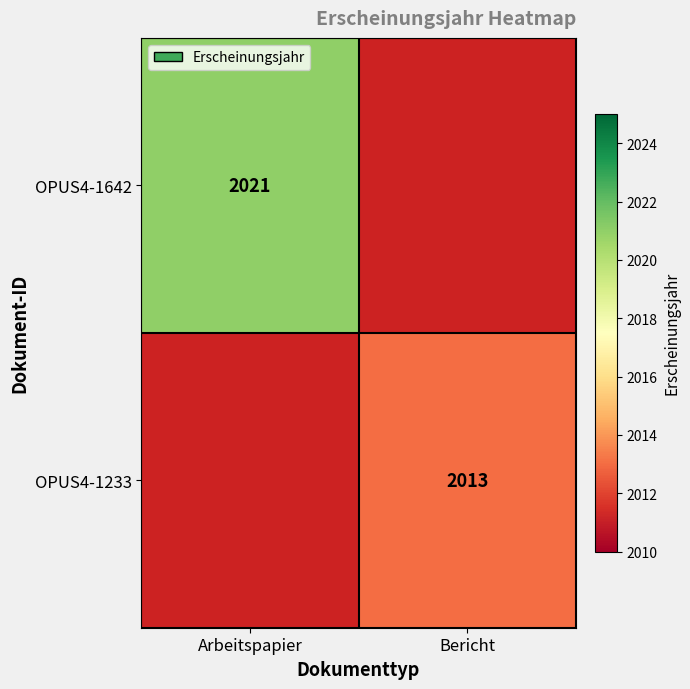

The OPUS4-1233 series shows 578 at Bericht. True or false?

False